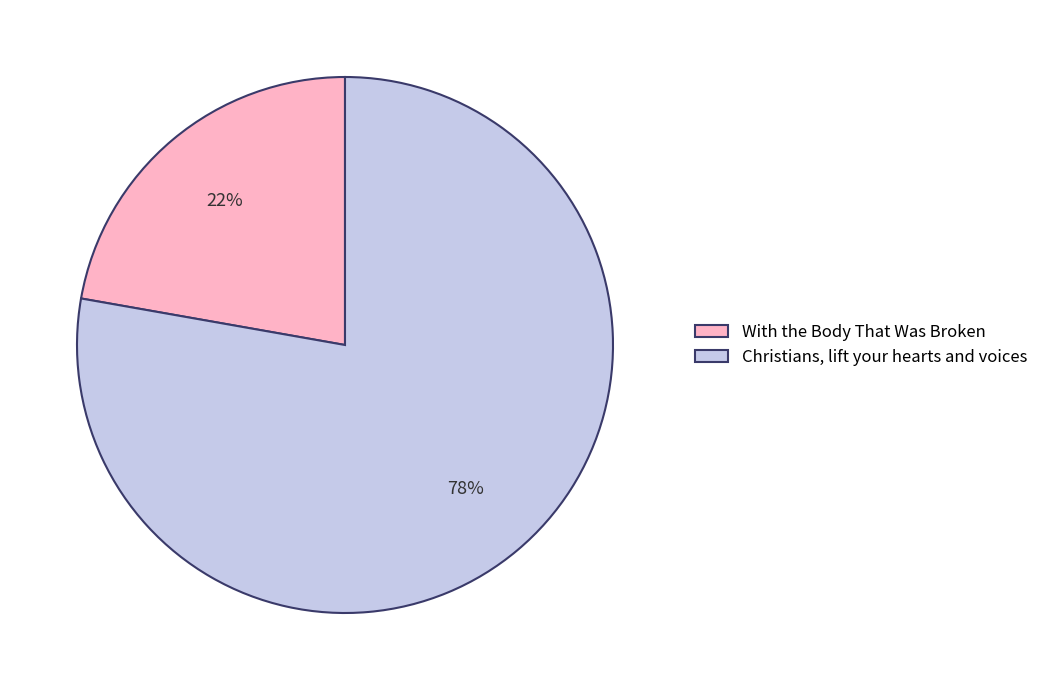

To the nearest percent, what is the difference between the With the Body That Was Broken and Christians, lift your hearts and voices slice percentages?

56%